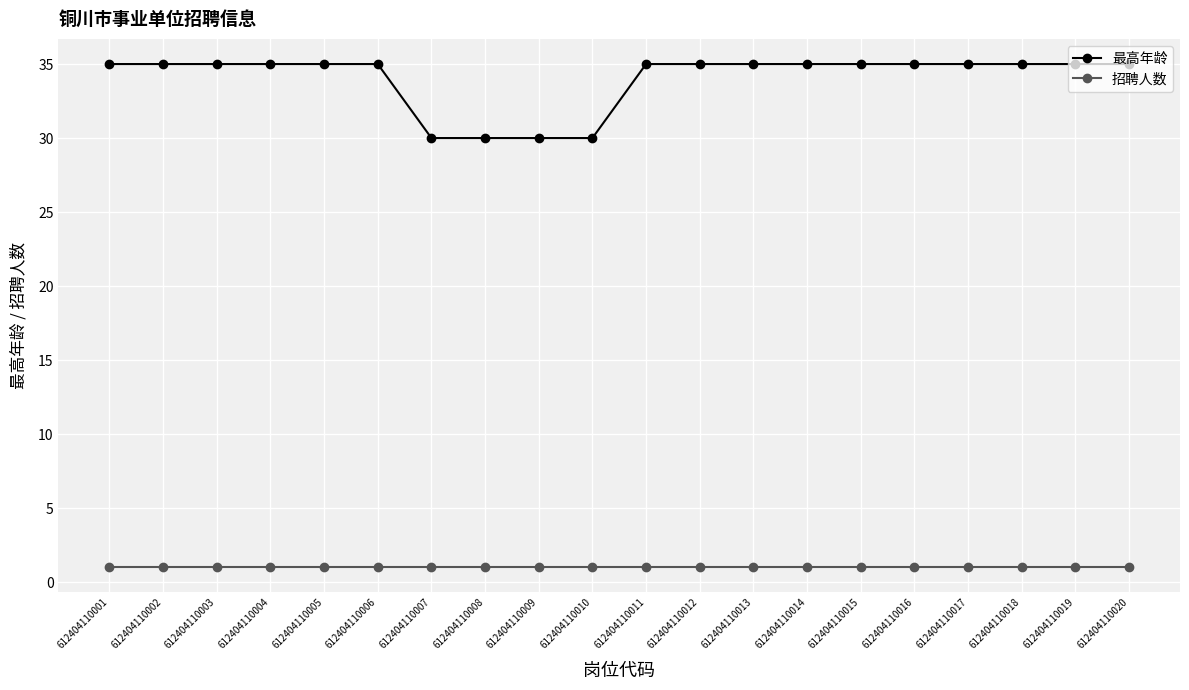

True or false: 最高年龄 and 招聘人数 cross at least once.

False